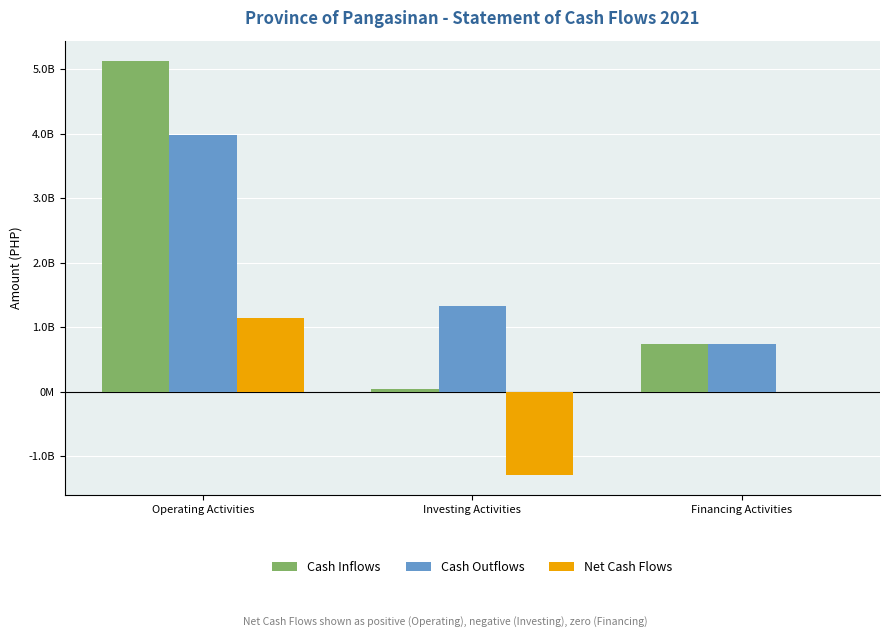

What are all the series names shown in the legend?

Cash Inflows, Cash Outflows, Net Cash Flows